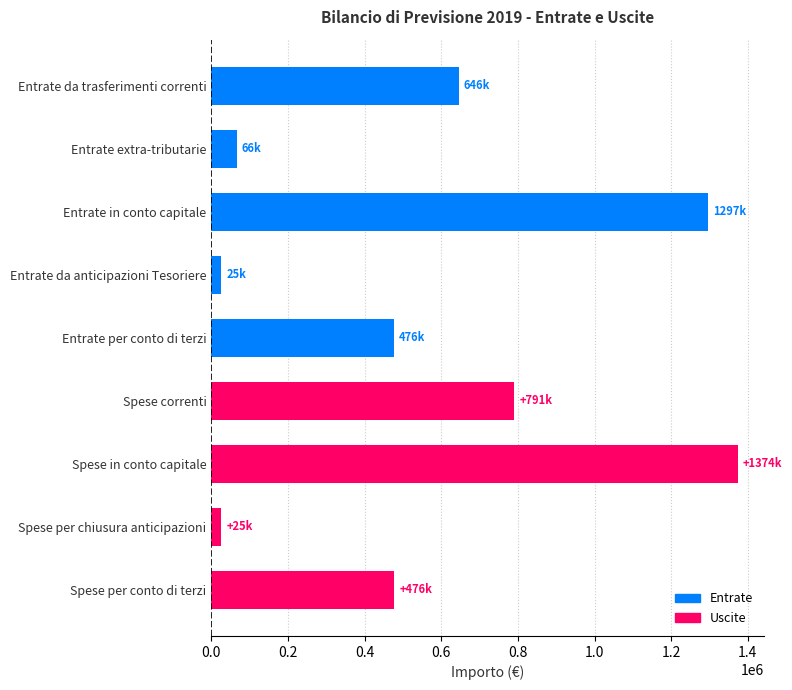

What is the difference between the maximum and minimum values?

1349000.0